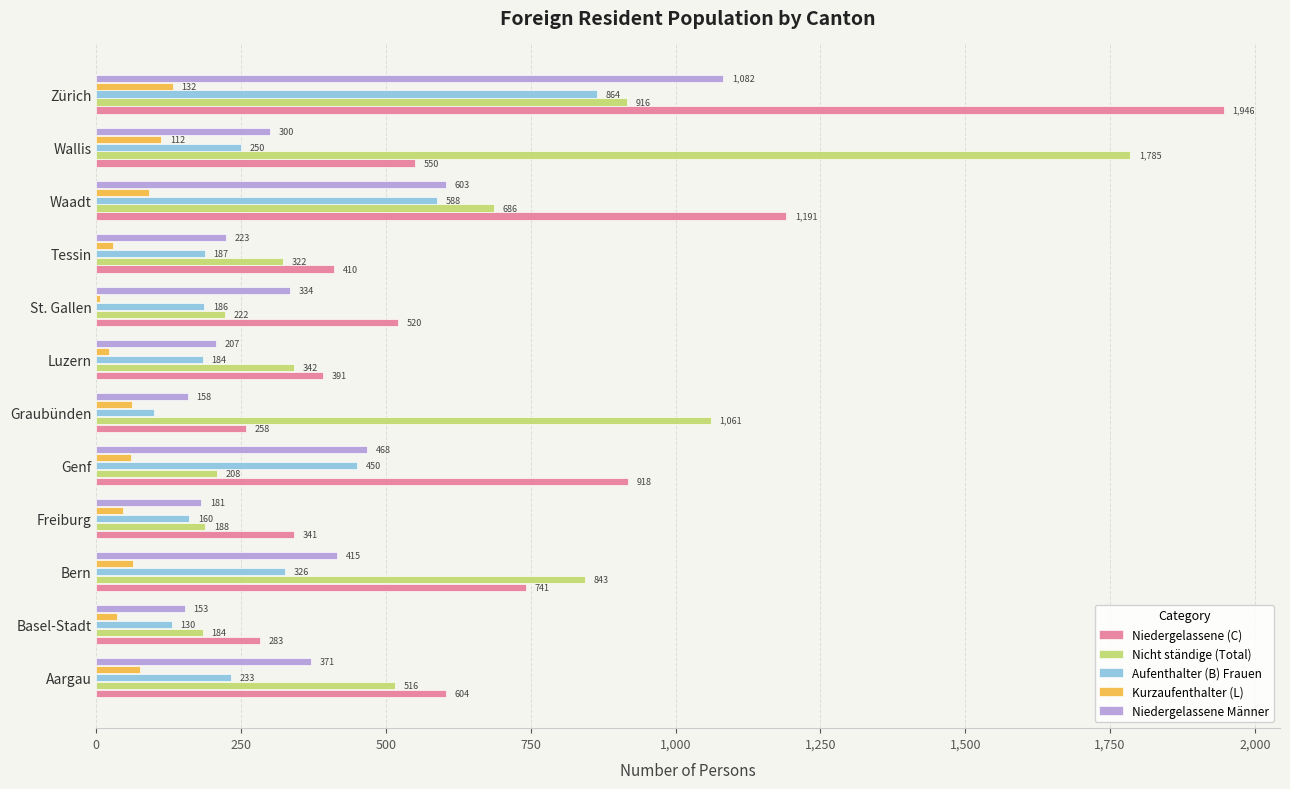

What is the minimum value for Niedergelassene Männer?

153